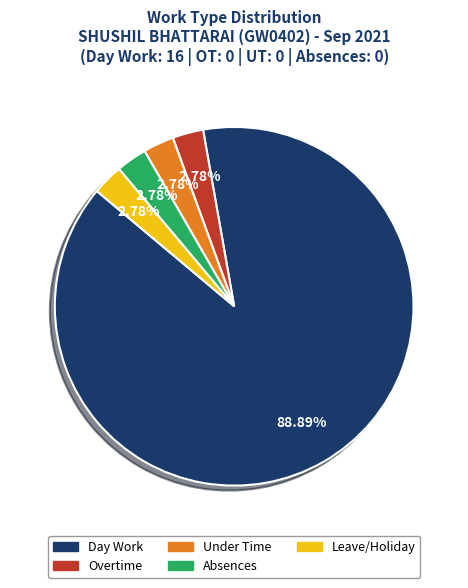

Is there any slice that represents more than half of the pie?

Yes